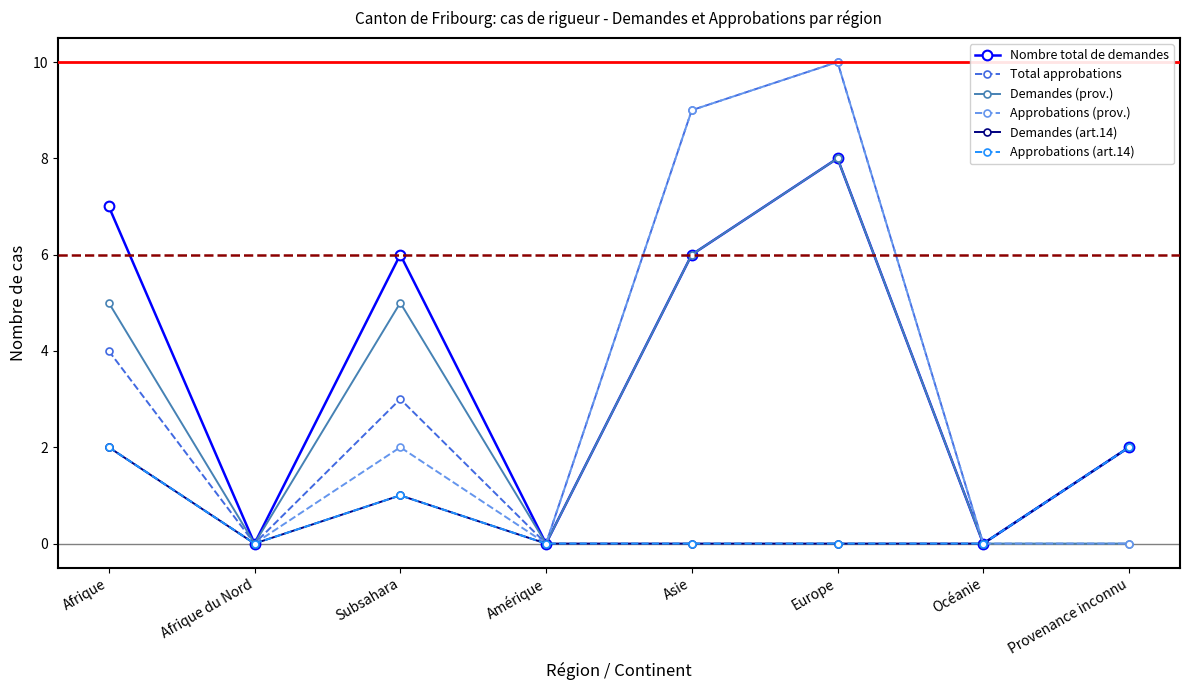

What is the difference between the maximum and minimum values in the Total approbations series?

10